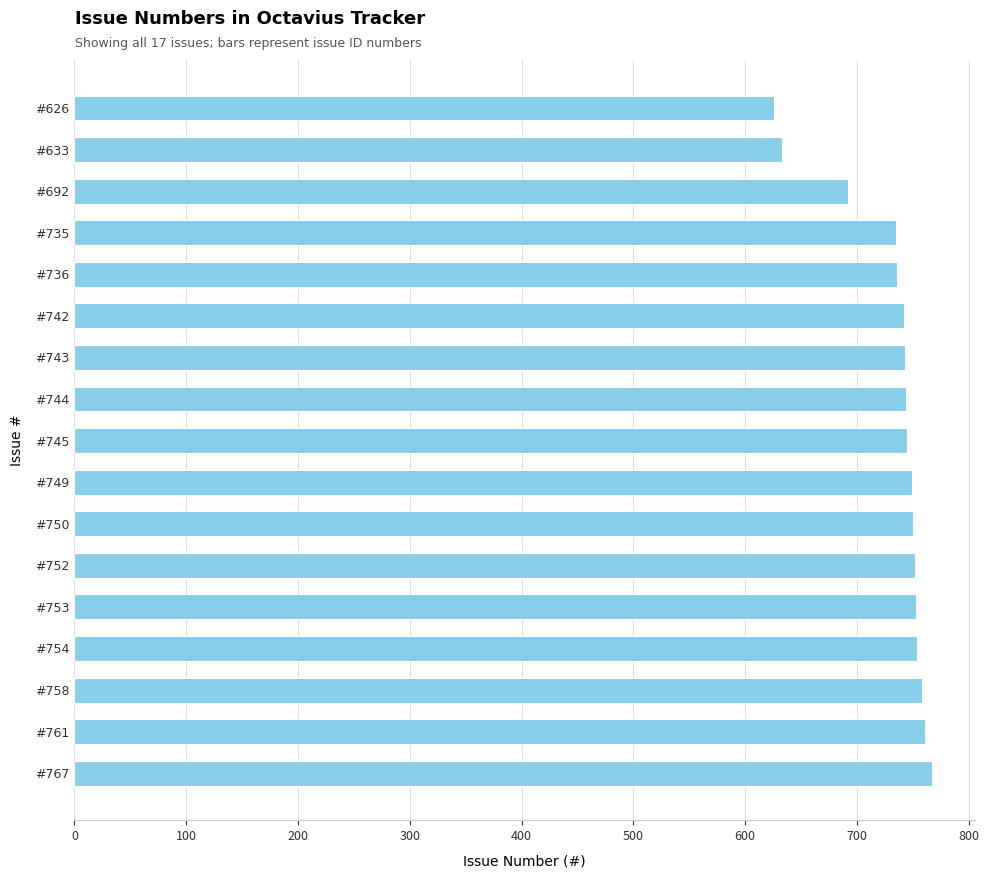

What is the difference between the second highest and second lowest values?

128